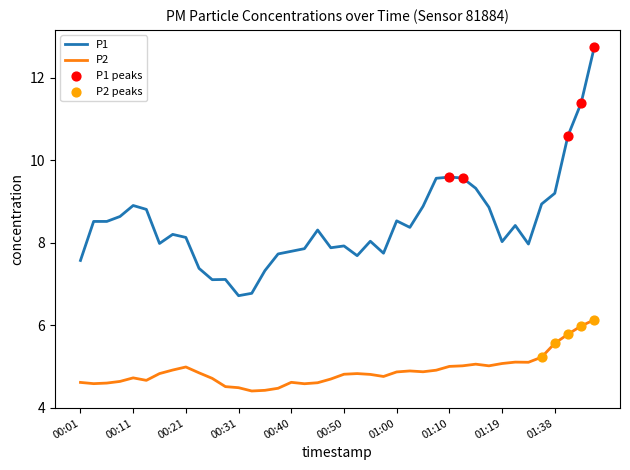

Which series has the largest total across all categories?

P1